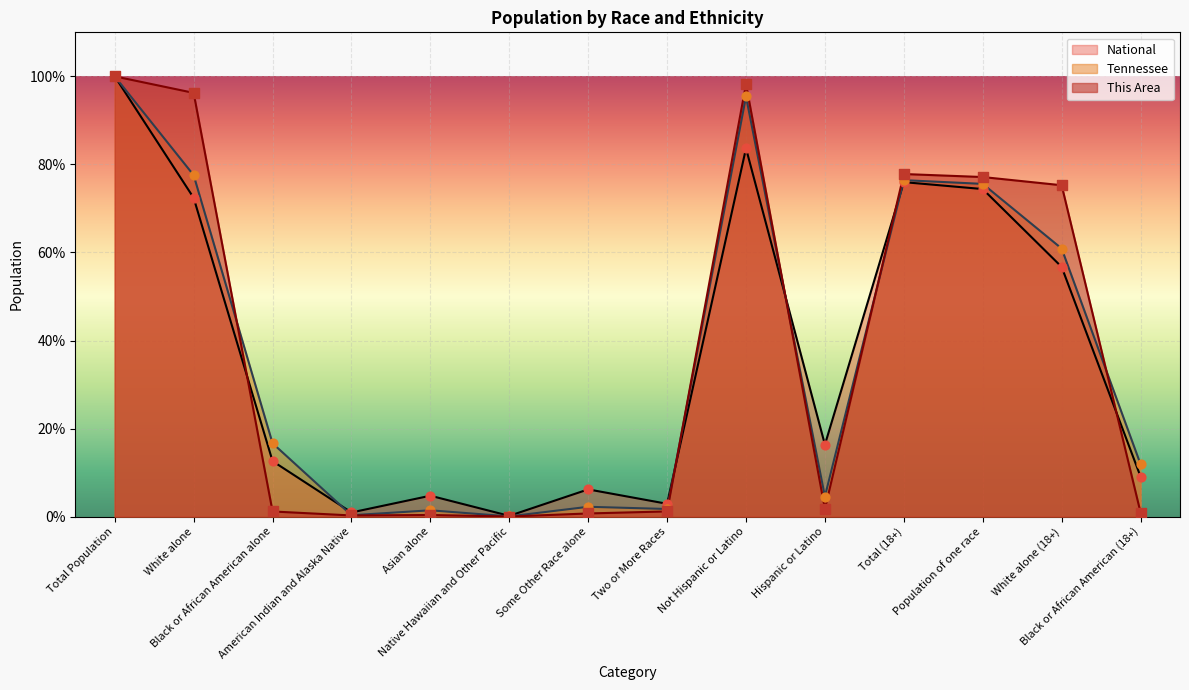

Which series reaches the maximum Y coordinate?

This Area